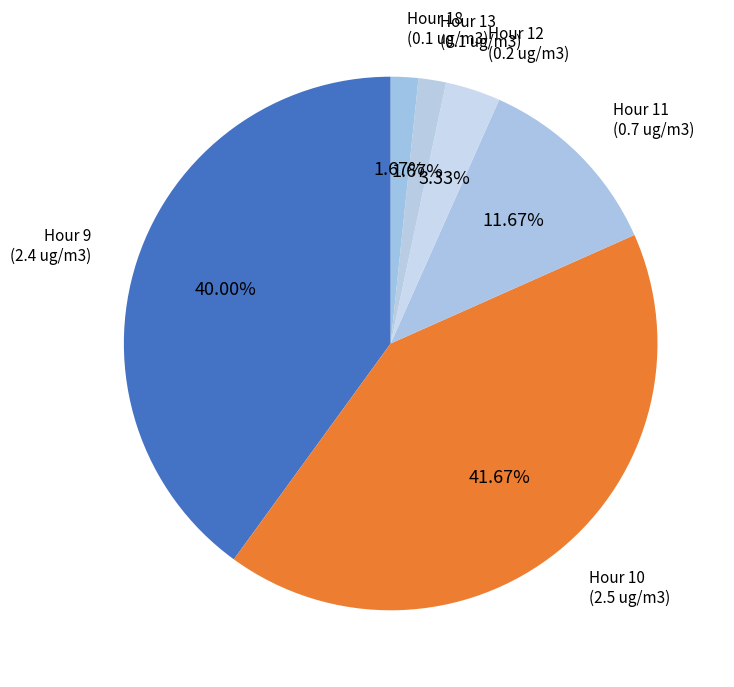

To the nearest percent, what percentage of the pie is Hour 18?

2%